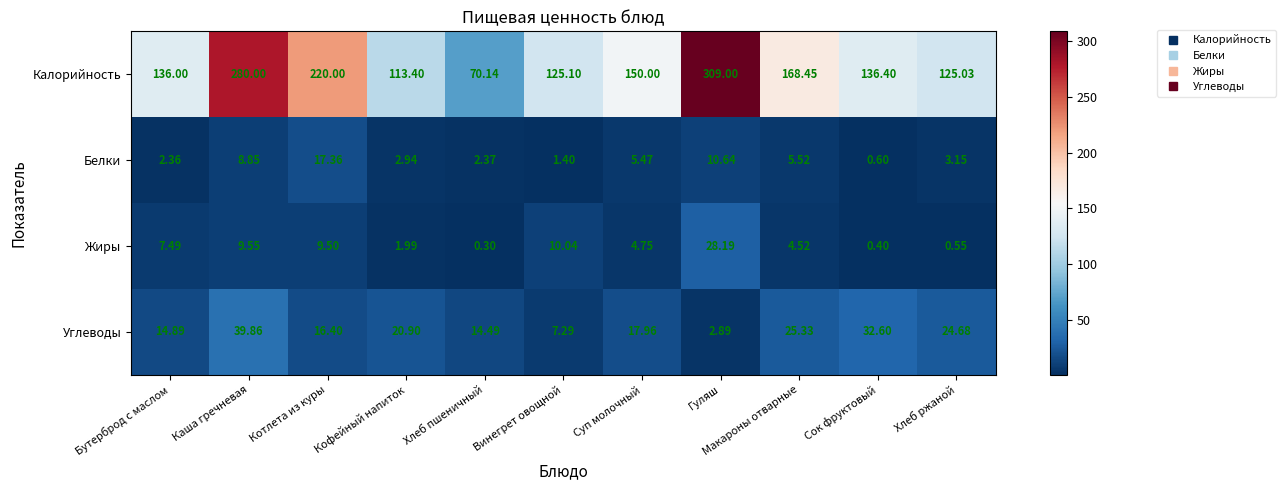

Rank the series at Котлета из куры from highest to lowest value.

Калорийность, Белки, Углеводы, Жиры